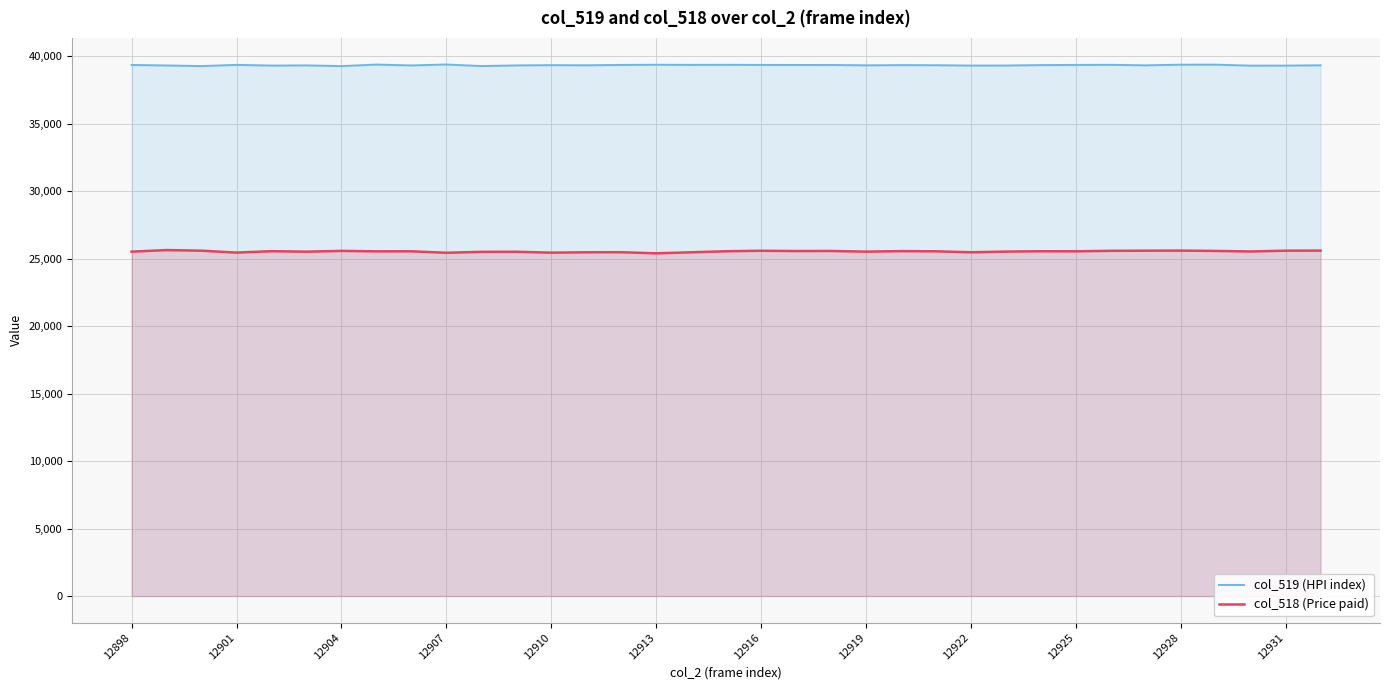

The col_519 (HPI index) series shows 25742 at 12907. True or false?

False